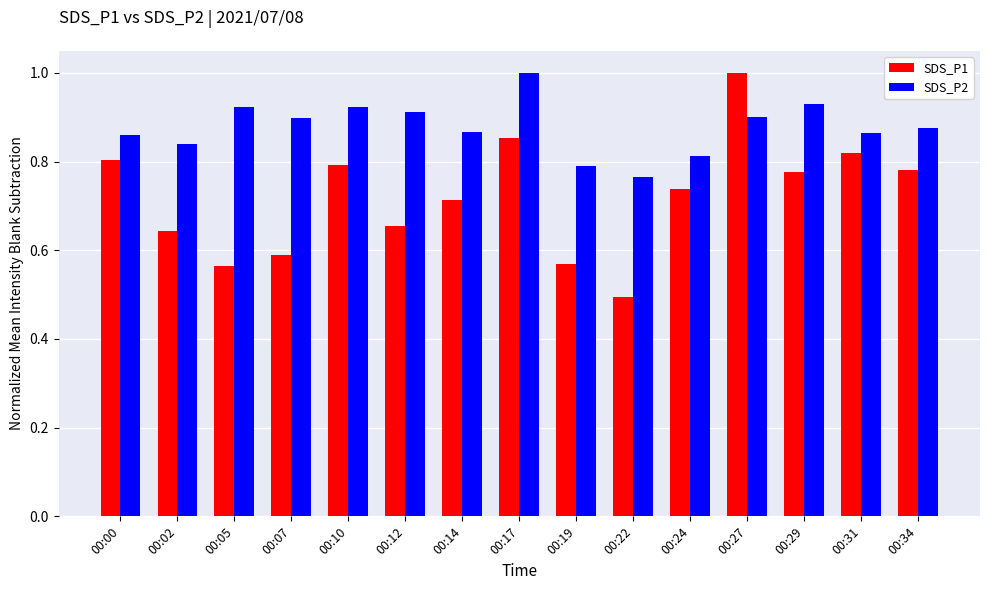

At which label is SDS_P1 closest to 0?

00:22